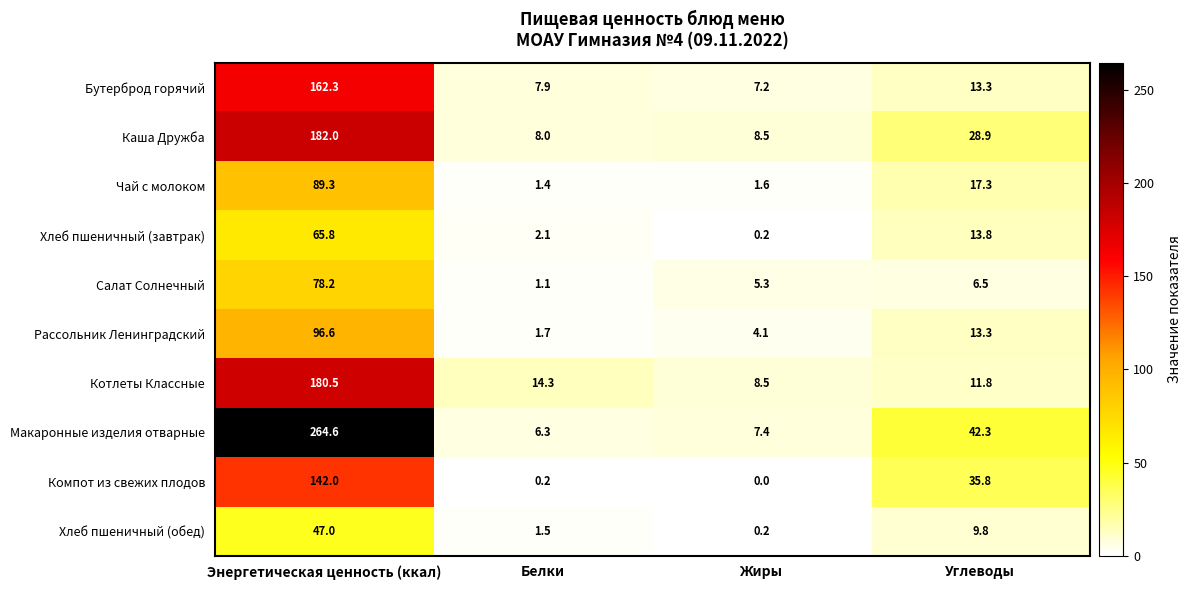

List the series in order of their peak value, lowest first.

Хлеб пшеничный (обед), Хлеб пшеничный (завтрак), Салат Солнечный, Чай с молоком, Рассольник Ленинградский, Компот из свежих плодов, Бутерброд горячий, Котлеты Классные, Каша Дружба, Макаронные изделия отварные